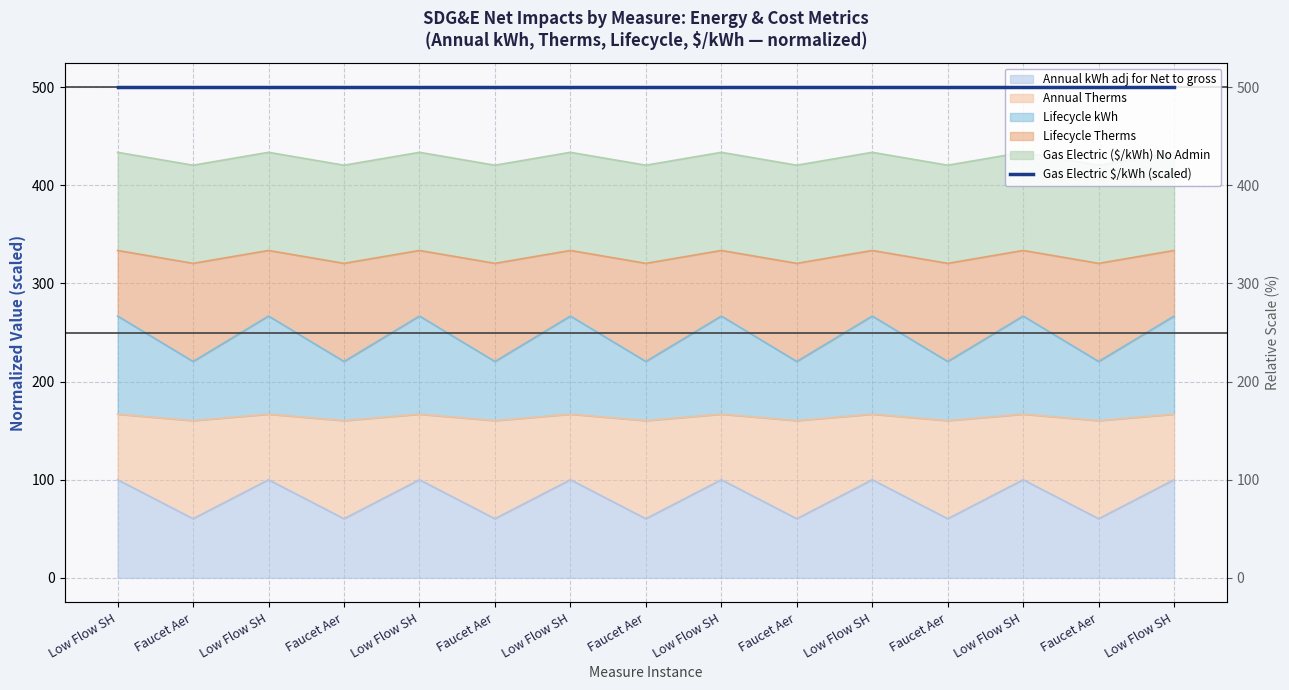

Where is Annual Therms nearest to the value 243?

278001-Faucet Aerators/Self Install